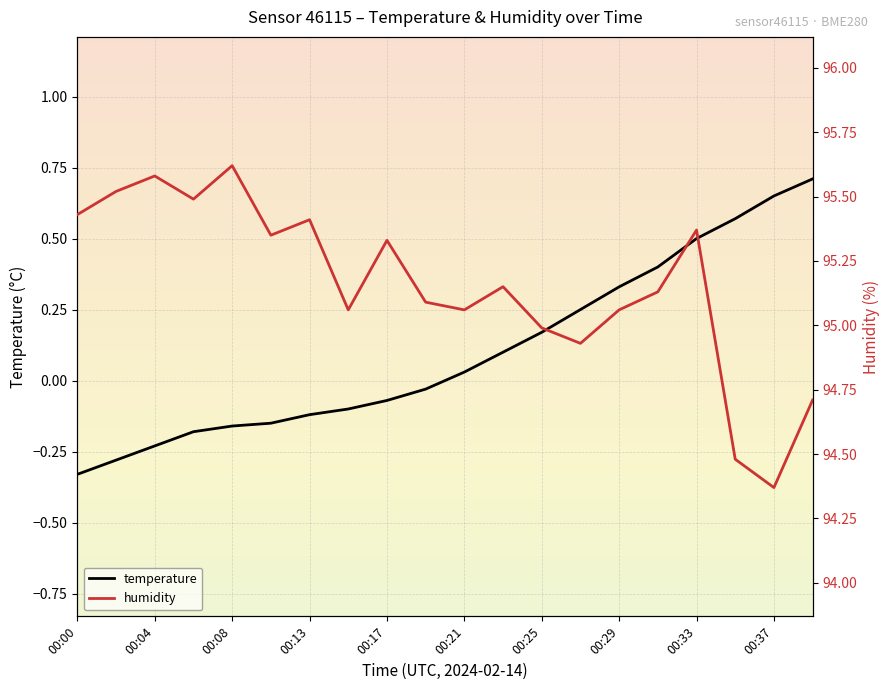

True or false: temperature and humidity intersect in this chart.

False